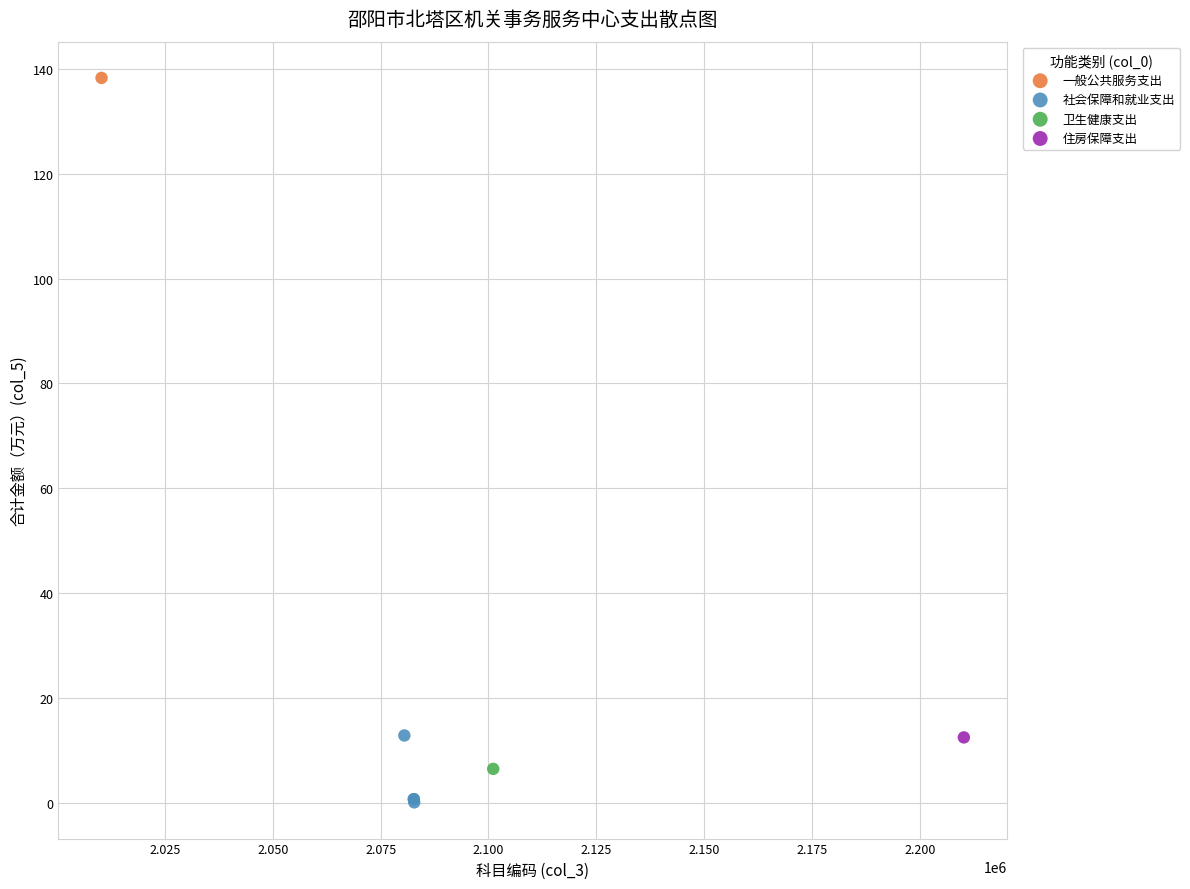

What are all the series names shown in the legend?

一般公共服务支出, 社会保障和就业支出, 卫生健康支出, 住房保障支出